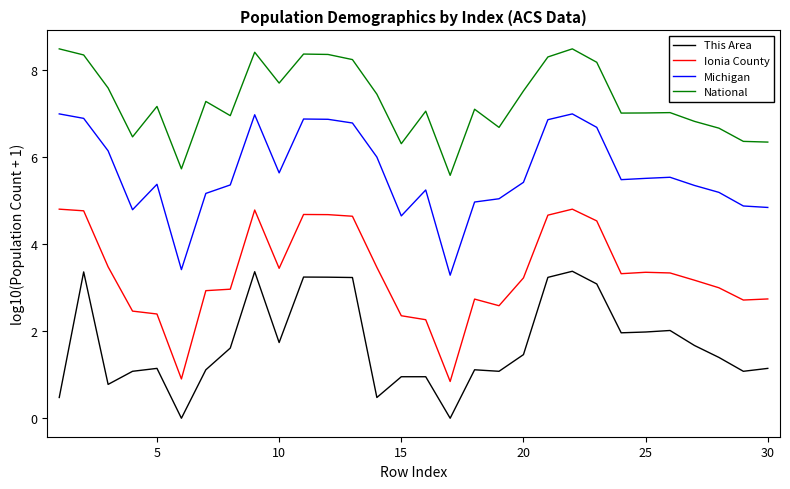

Which series has the widest spread of values?

Ionia County